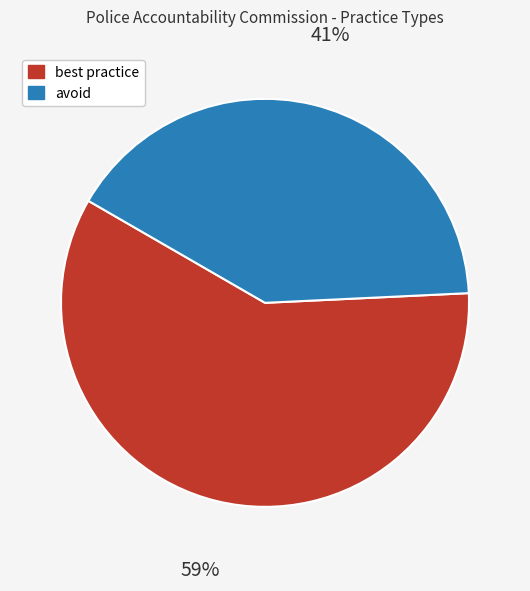

How many slices are in this pie chart?

2